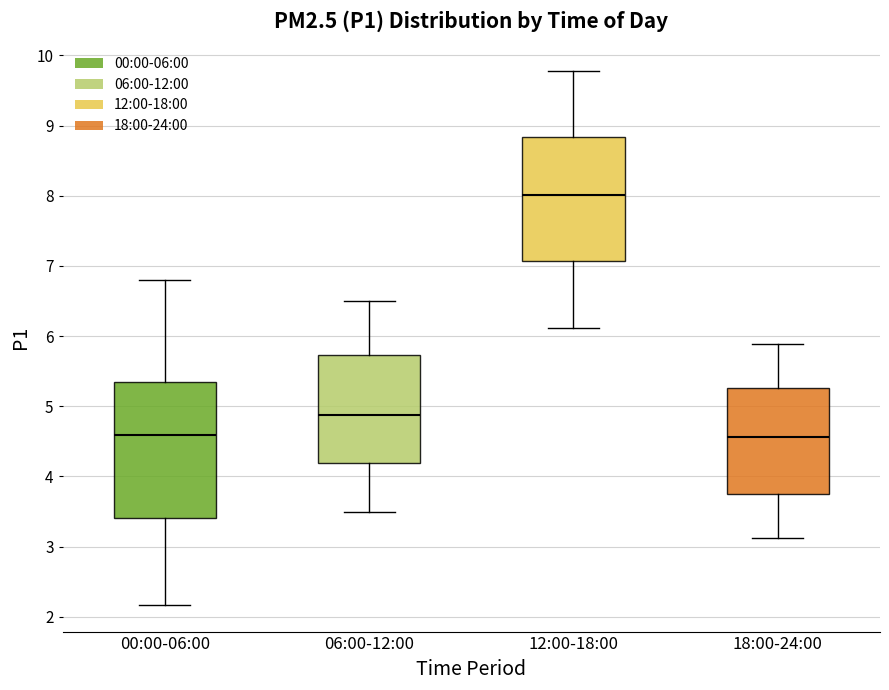

Reading left to right, read every box against the y-axis: the position of its median line, the range the box covers, and the ends of its whiskers. The values are not printed on the chart, so give them approximately, as read against the axis.

00:00-06:00: median 4.6, box 3.4 to 5.3, whiskers 2.2 to 6.8
06:00-12:00: median 4.9, box 4.2 to 5.7, whiskers 3.5 to 6.5
12:00-18:00: median 8.0, box 7.1 to 8.8, whiskers 6.1 to 9.8
18:00-24:00: median 4.6, box 3.8 to 5.3, whiskers 3.1 to 5.9